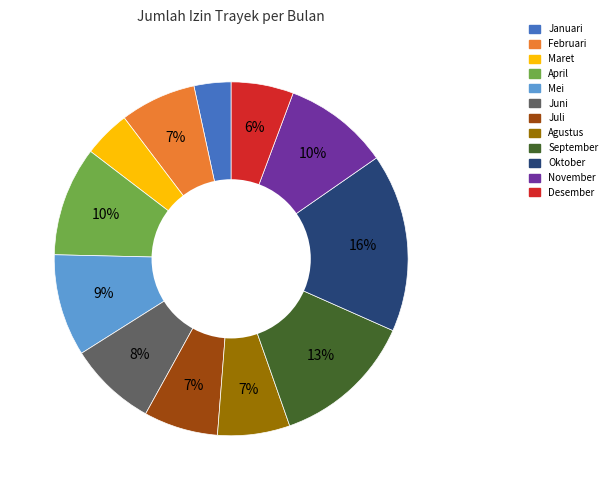

Which has a higher value, Juli or November?

November